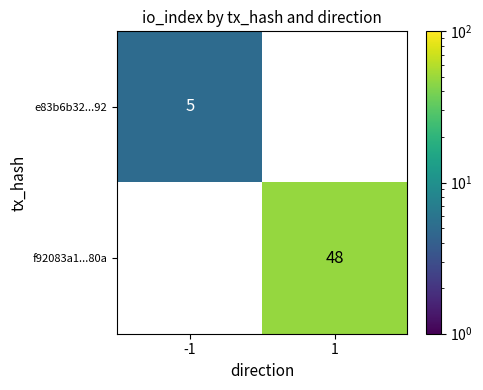

What is the difference between the highest and lowest values at -1?

5